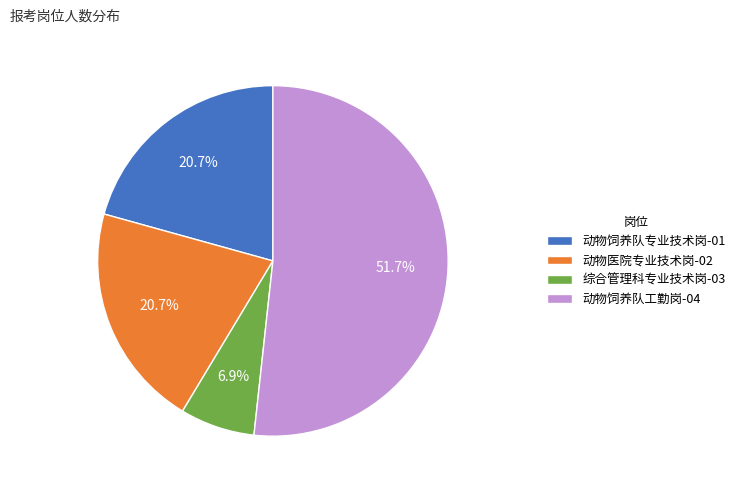

What percentage is the 动物医院专业技术岗-02 slice, to the nearest percent?

21%